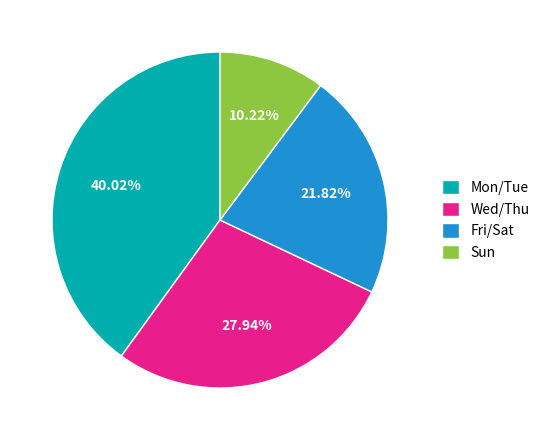

Which has a higher value, Fri/Sat or Mon/Tue?

Mon/Tue